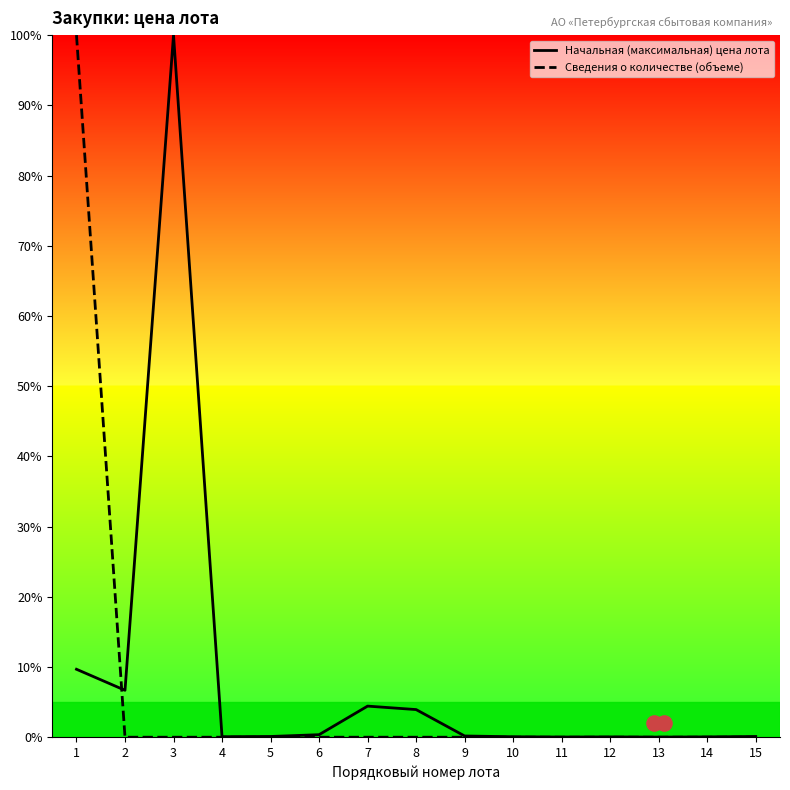

Is the value of Начальная (максимальная) цена лота at 8 greater than the value of Сведения о количестве (объеме) at 1?

No